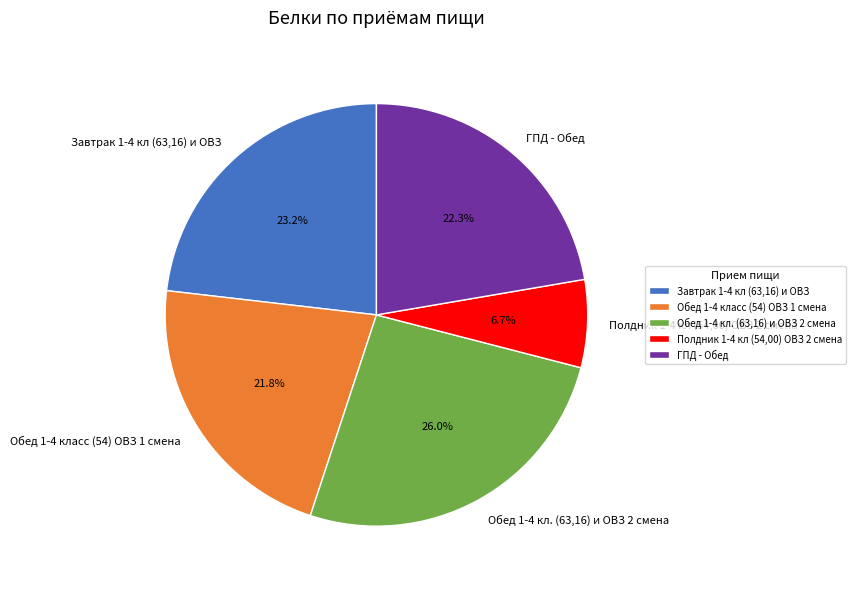

How many slices are in this pie chart?

5